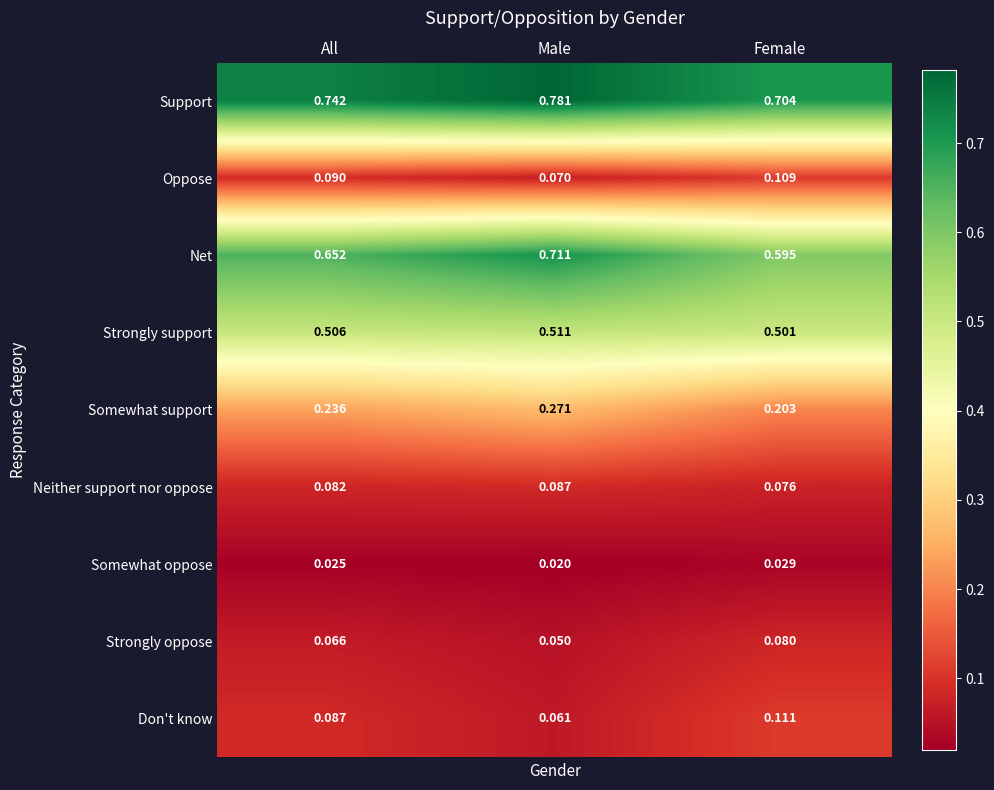

Which category has the highest value in the Oppose series?

Female